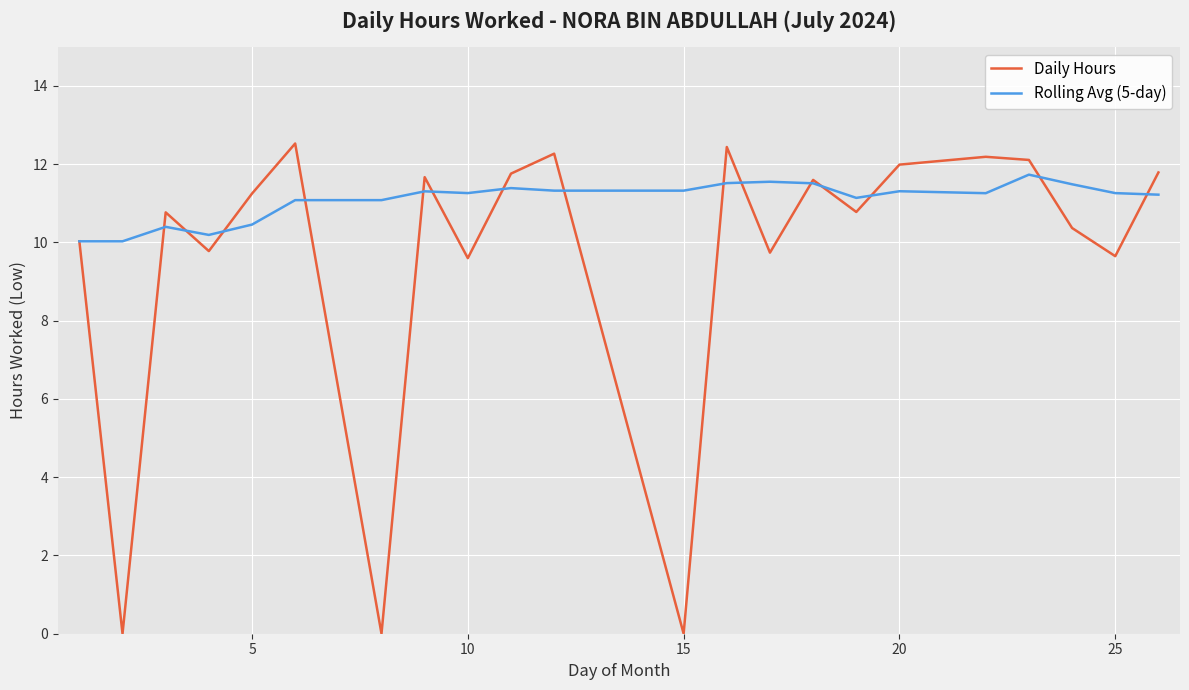

Which series has the largest total across all categories?

Rolling Avg (5-day)